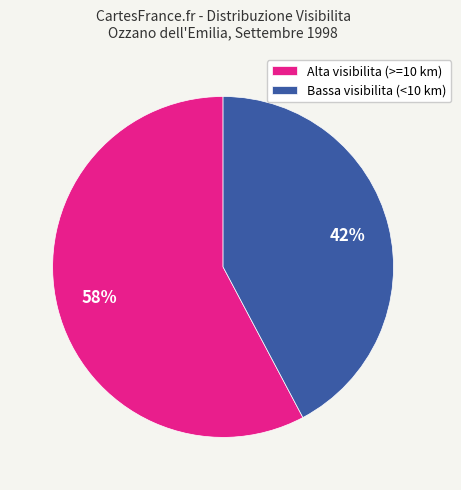

Is there any slice that represents more than half of the pie?

Yes